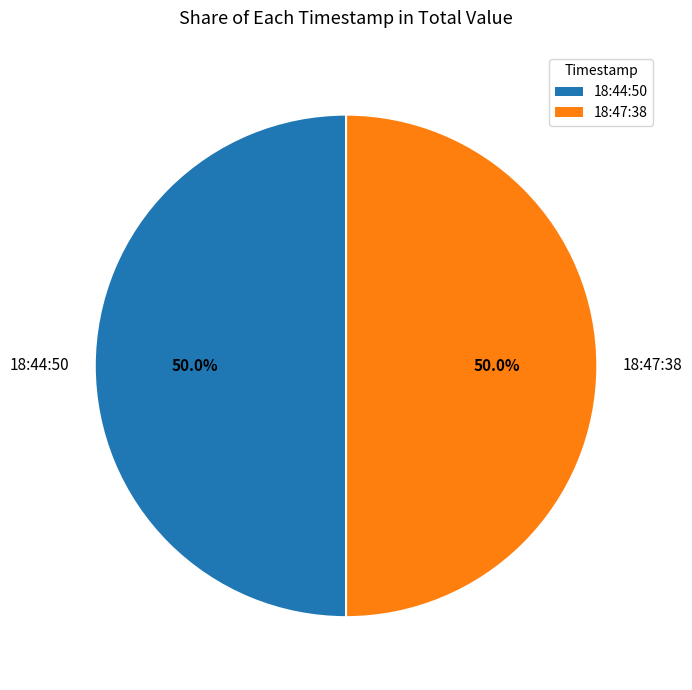

What percentage is NOT represented by 18:47:38?

50.0%